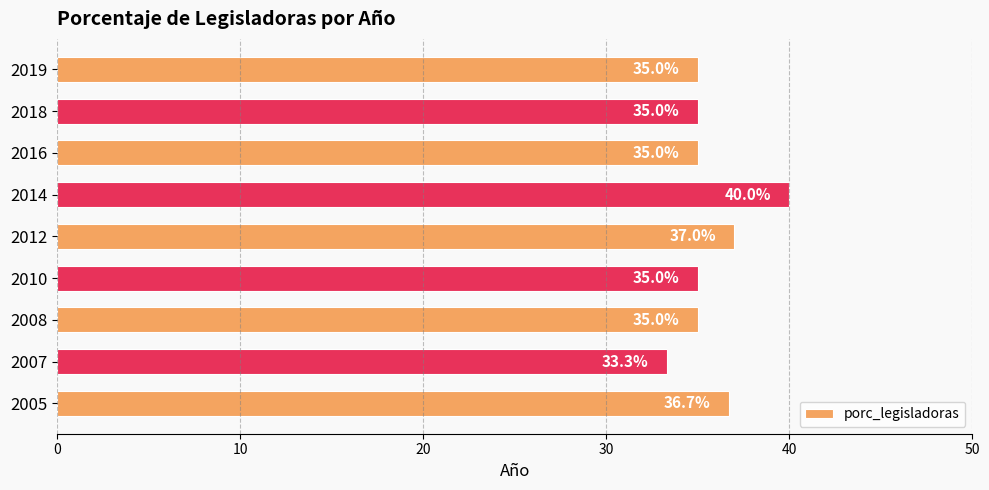

What is the sum of all values?

322.0